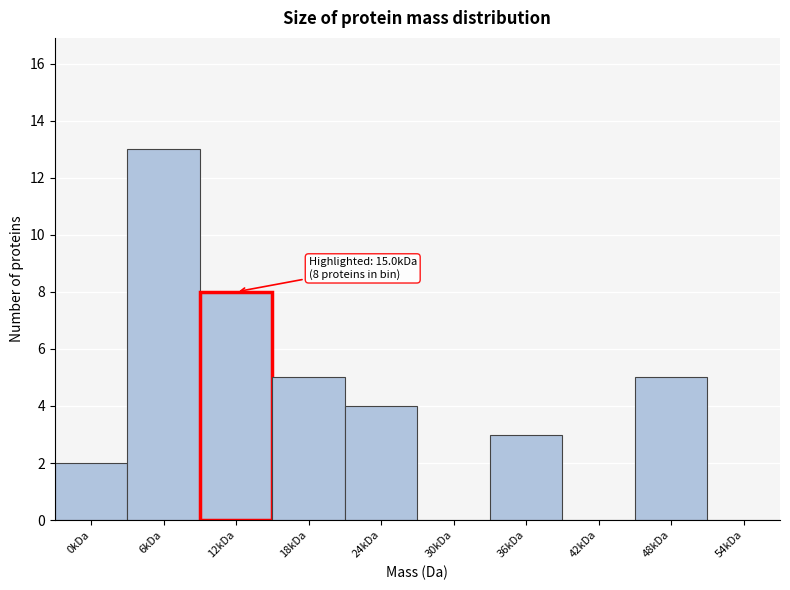

Reading left to right, transcribe all the data shown in this chart.

0kDa=2	6kDa=13	12kDa=8	18kDa=5	24kDa=4	30kDa=0	36kDa=3	42kDa=0	48kDa=5	54kDa=0